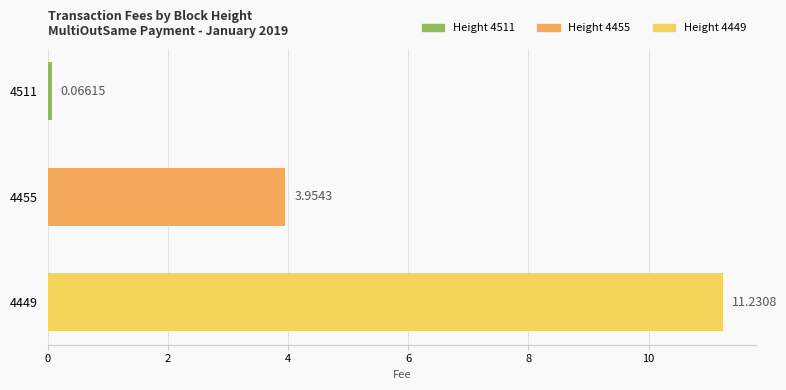

Between 4511 and 4449, which is larger?

4449